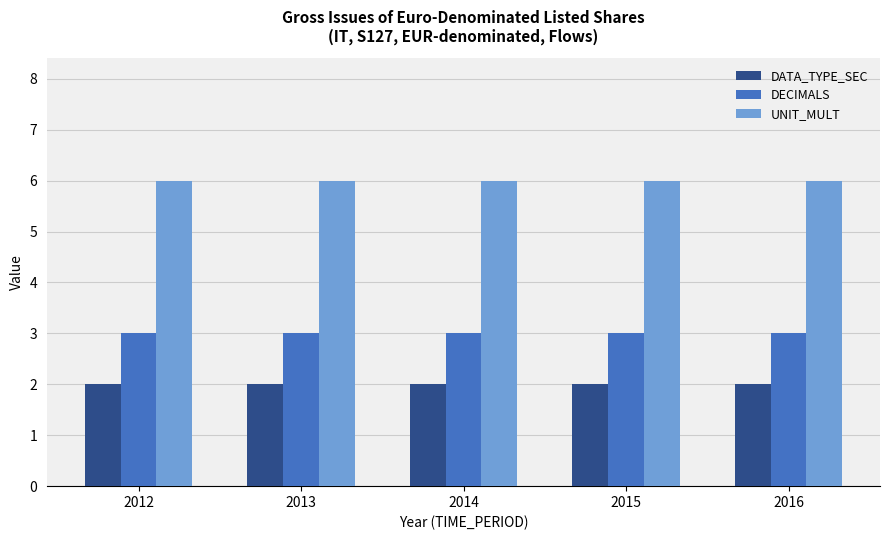

What is the sum of all DATA_TYPE_SEC values?

10